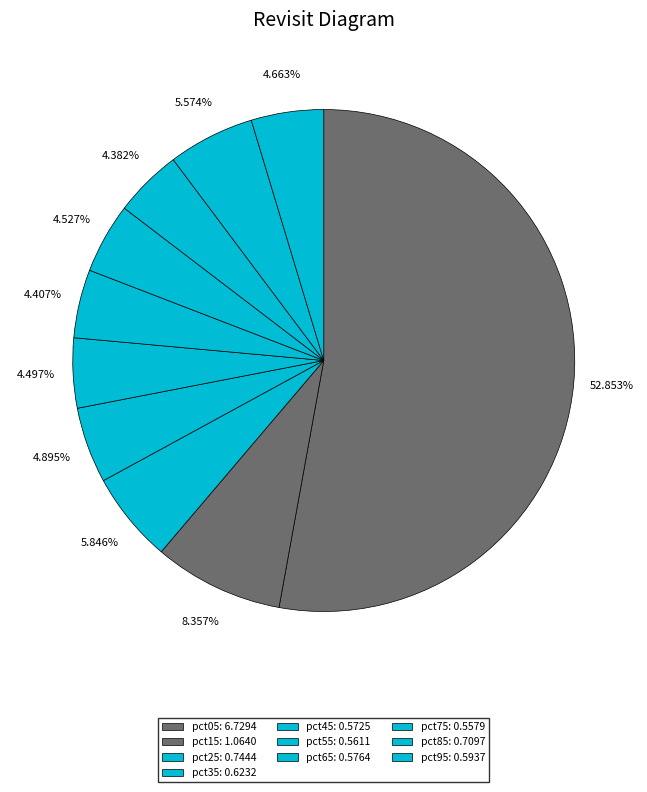

To the nearest percent, what portion does pct25 represent?

6%